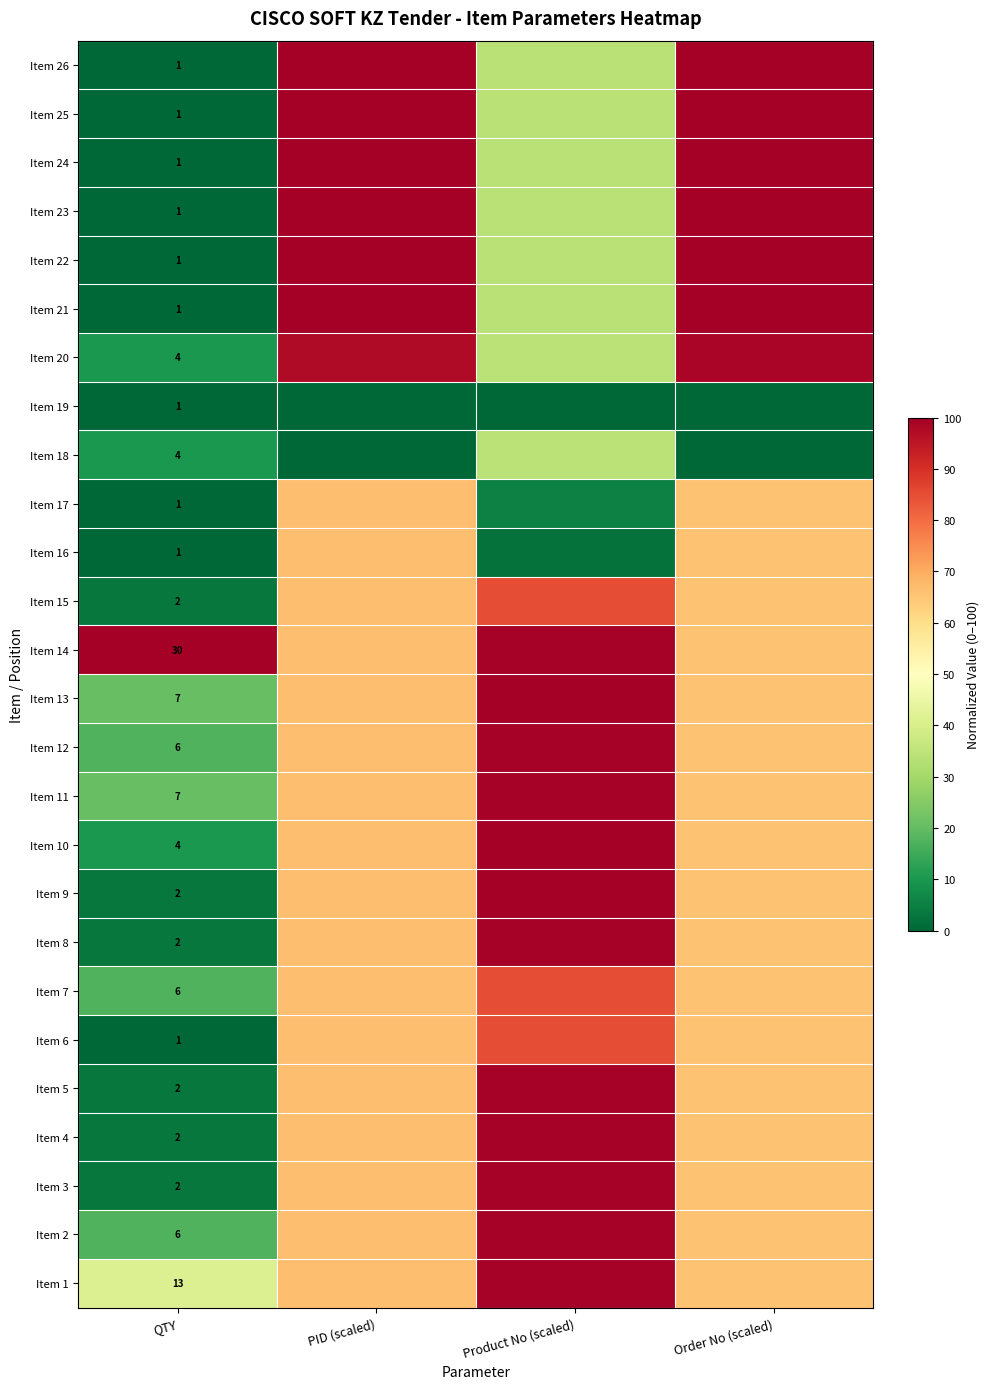

How many data points does each series have?

4